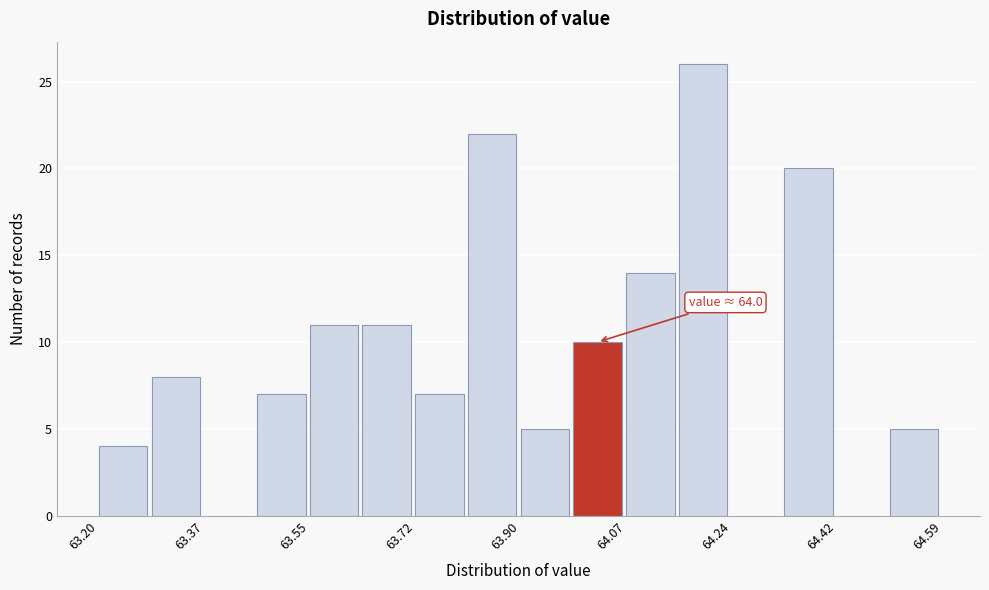

Which range on the x-axis has the tallest bar?

64.16 to 64.24